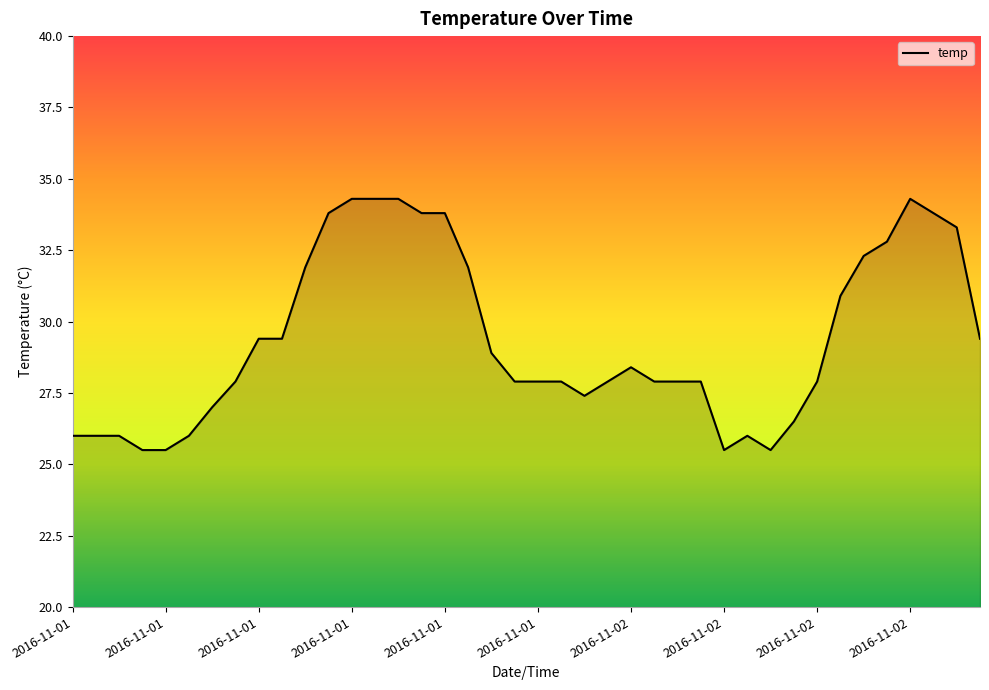

What is the difference between the maximum and minimum values?

8.8